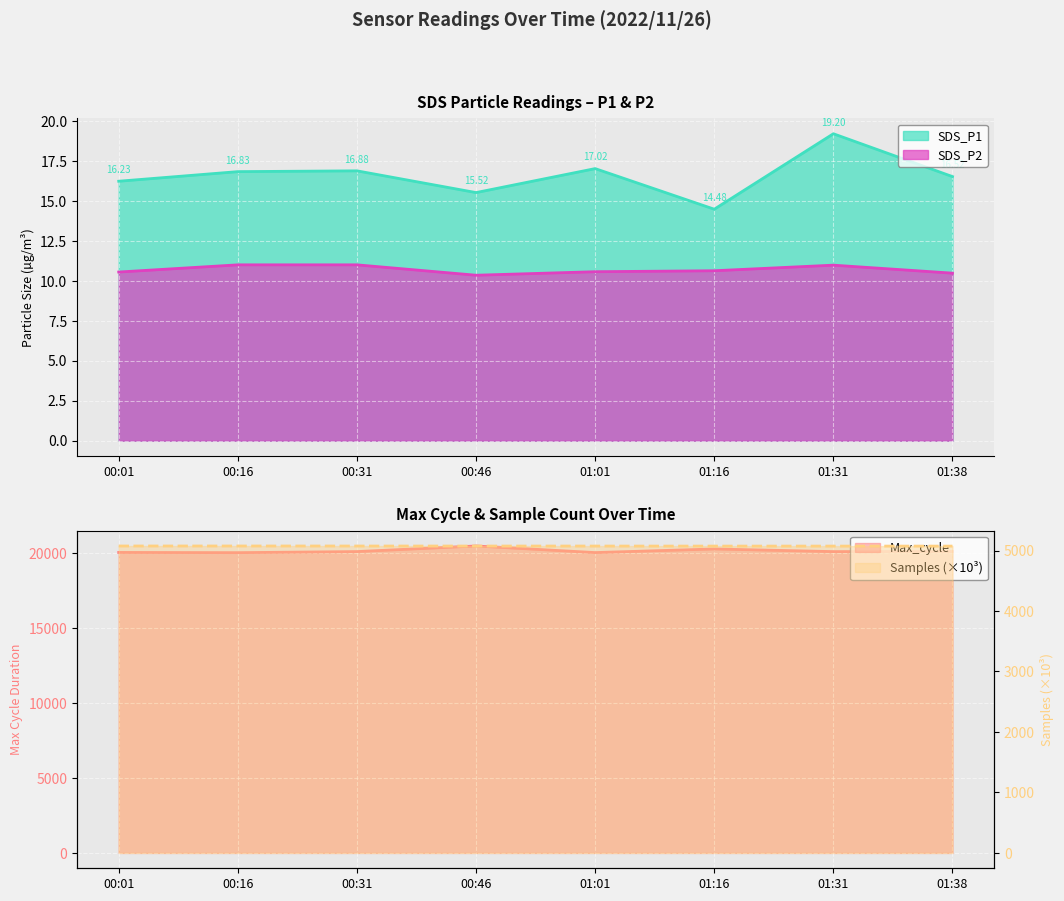

True or false: SDS_P1 and Samples intersect in this chart.

False